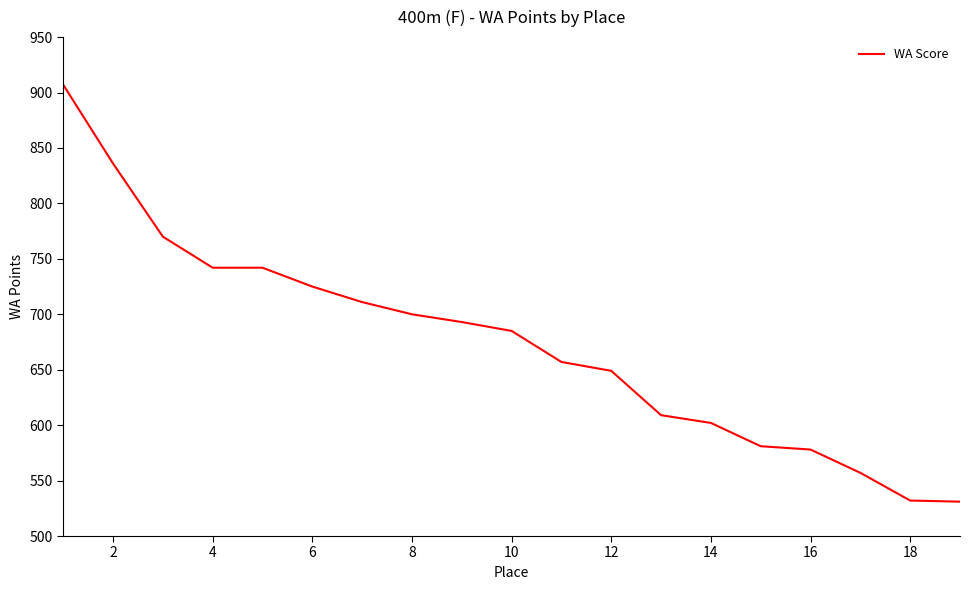

How many values are below 685?

9